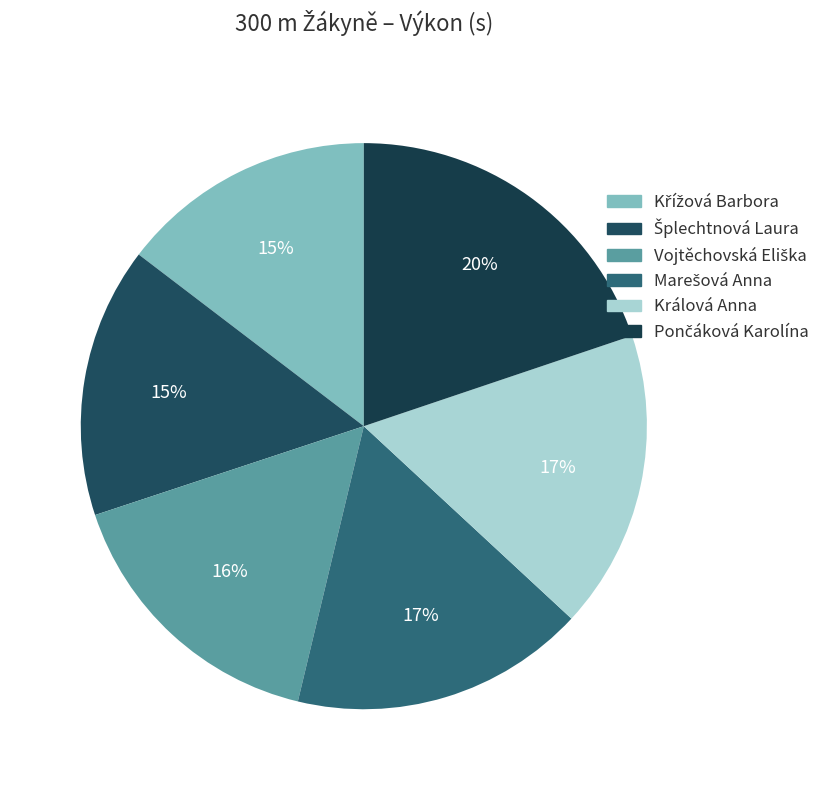

How many slices are in this pie chart?

6